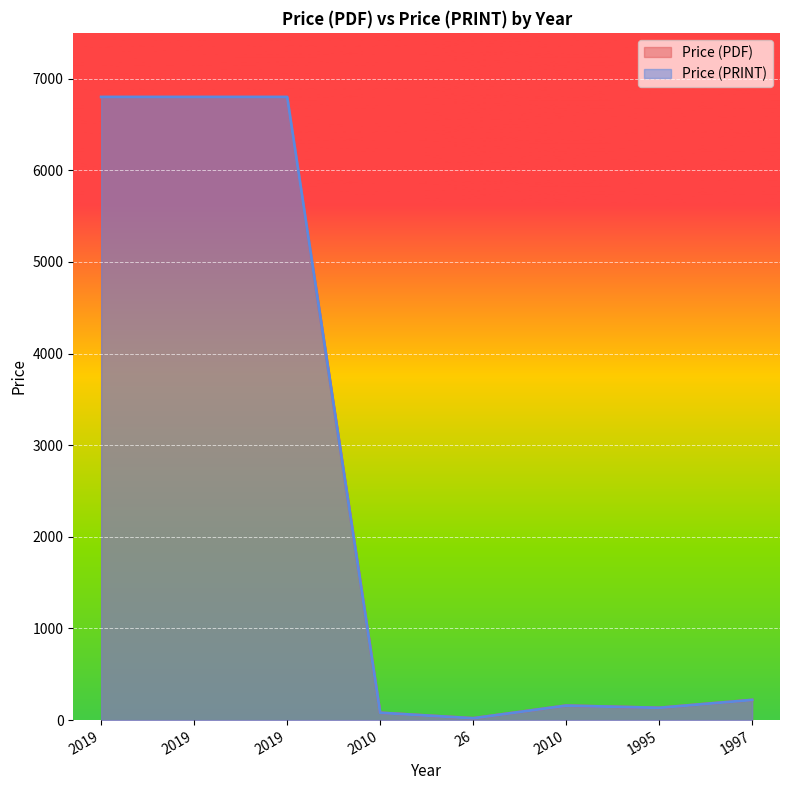

In Price (PDF), how many points are lower than both neighbors (excluding endpoints)?

2